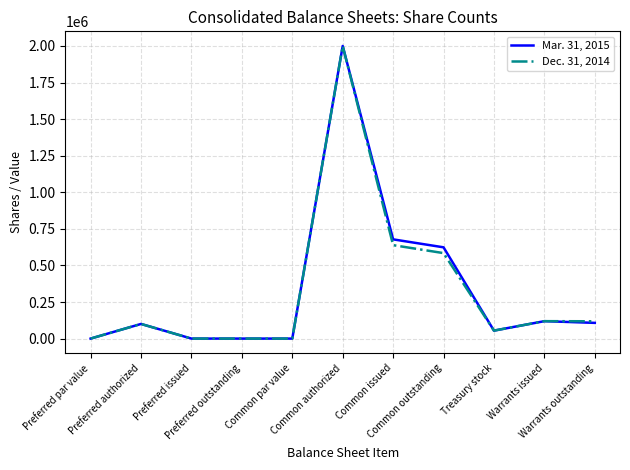

Which label corresponds to the largest value in the chart?

Common authorized